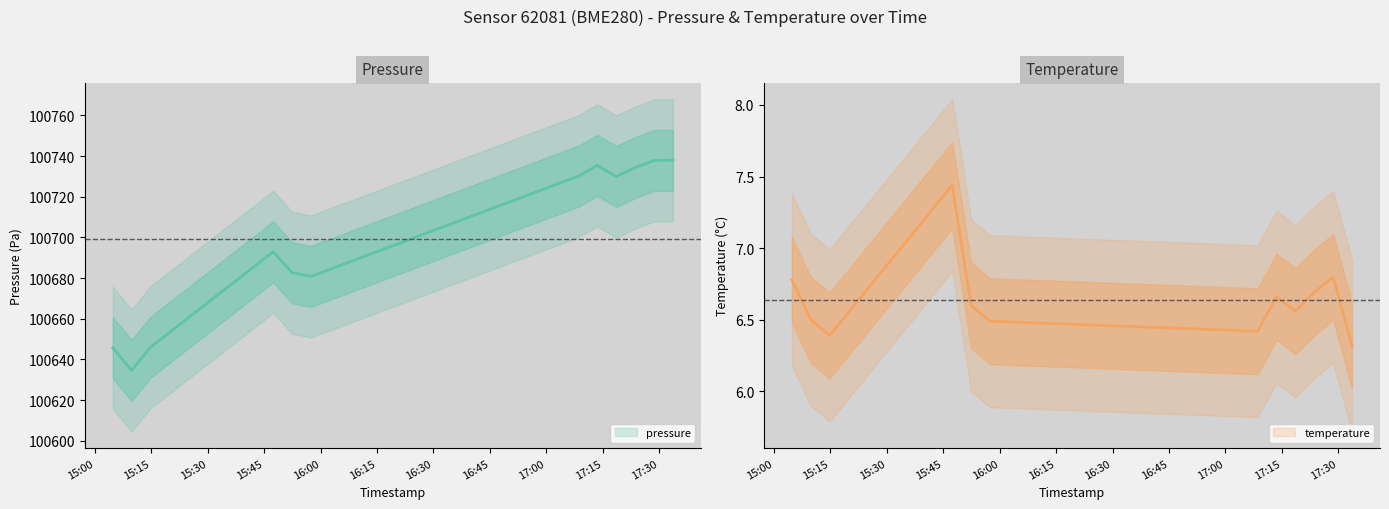

True or false: temperature and pressure intersect in this chart.

False